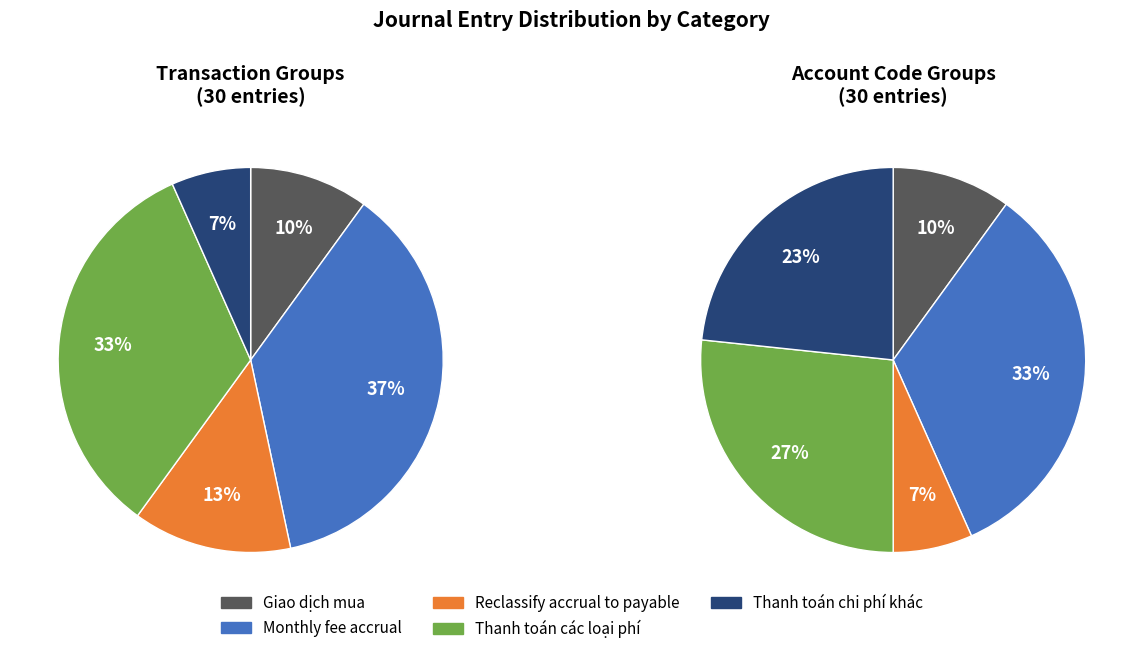

To the nearest percent, what is the difference between the Giao dịch mua and Thanh toán chi phí khác slice percentages?

3%